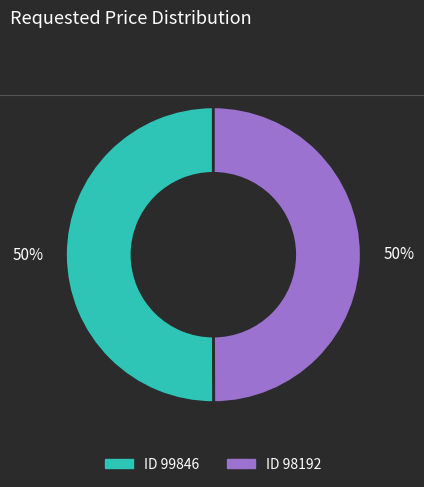

To the nearest percent, what is the average slice percentage?

50%